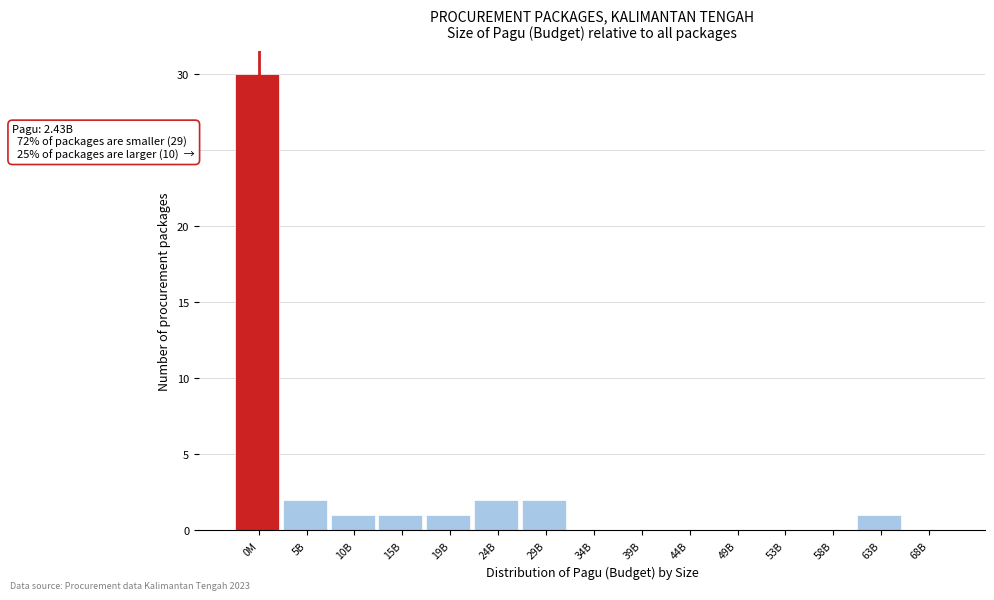

Reading right to left, extract all data points from this chart.

68B=0	63B=1	58B=0	53B=0	49B=0	44B=0	39B=0	34B=0	29B=2	24B=2	19B=1	15B=1	10B=1	5B=2	0M=30